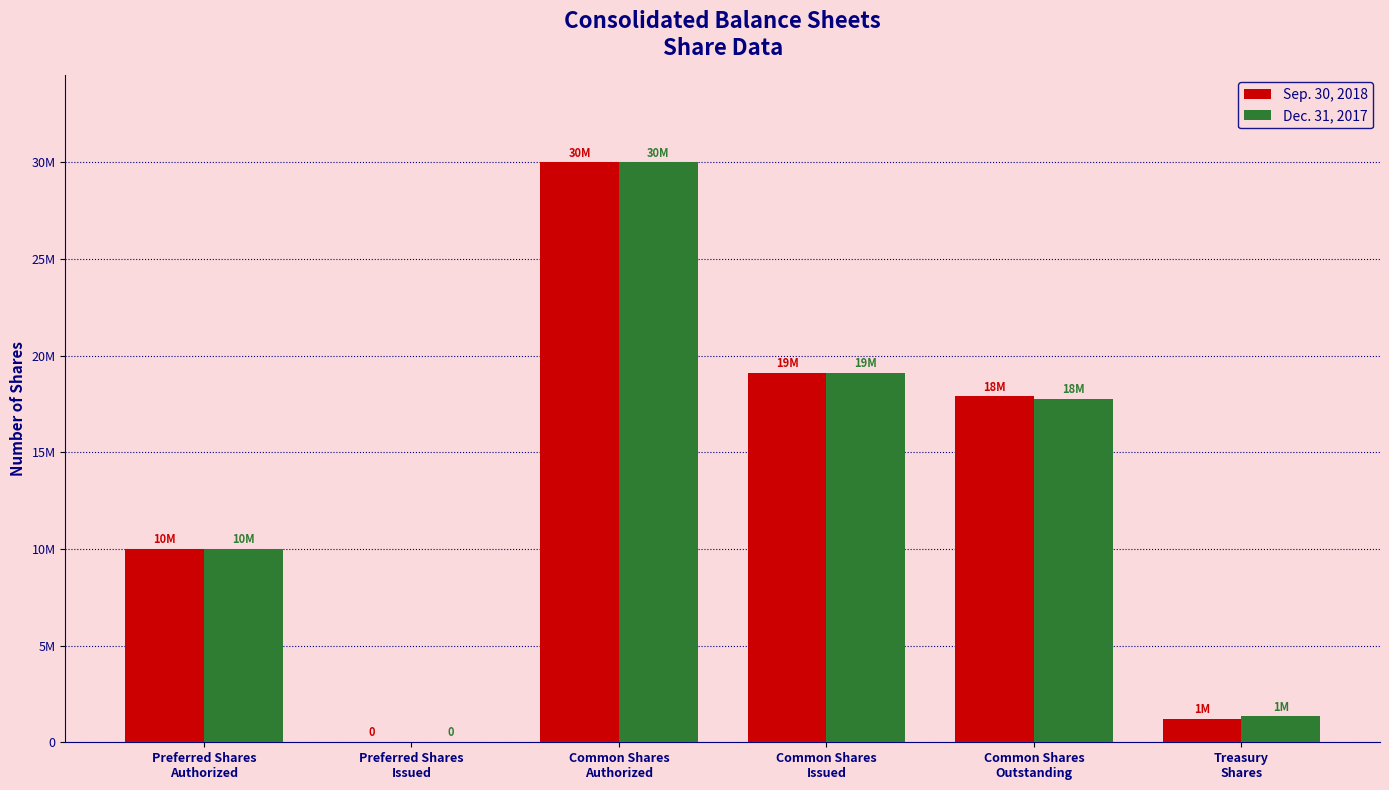

What are all the series names shown in the legend?

Sep. 30, 2018, Dec. 31, 2017